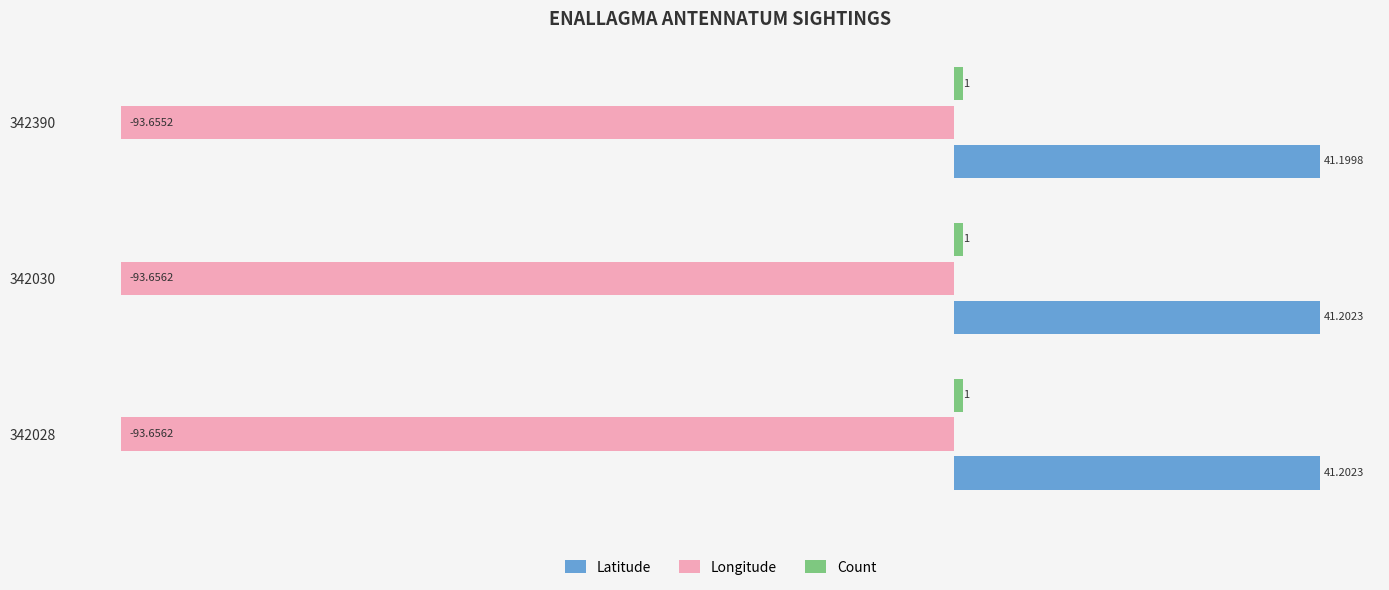

Which series changed the most between 342028 and 342390?

Latitude